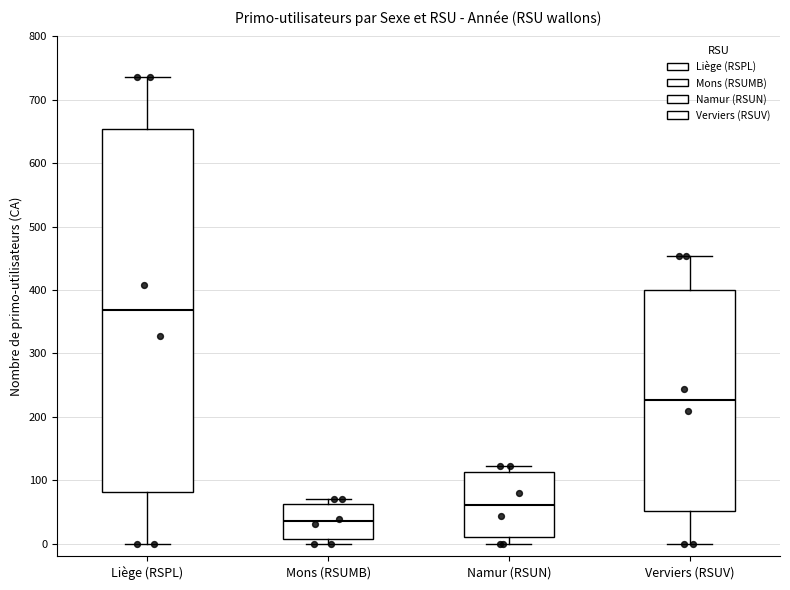

Reading left to right, transcribe this box plot: for each box, give where its median line is, the range the box spans, and where its two whiskers end, as read against the y-axis. The values are not printed on the chart, so give them approximately, as read against the axis.

Liège (RSPL): median 370, box 80 to 650, whiskers 0 to 740
Mons (RSUMB): median 40, box 10 to 60, whiskers 0 to 70
Namur (RSUN): median 60, box 10 to 110, whiskers 0 to 120
Verviers (RSUV): median 230, box 50 to 400, whiskers 0 to 450